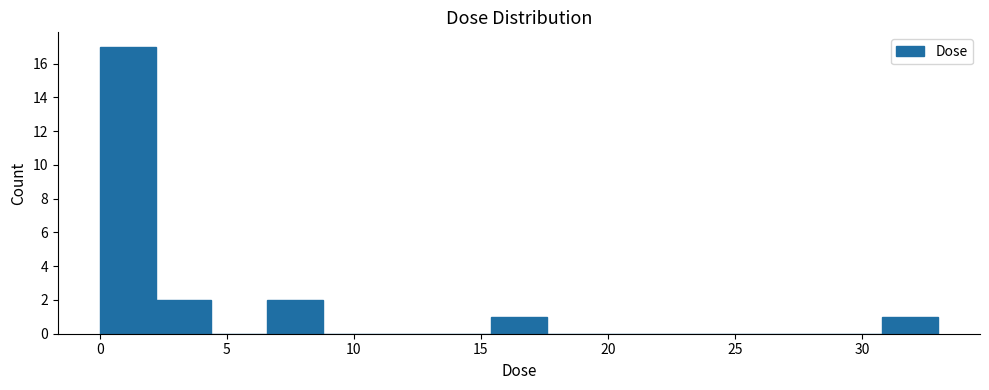

What is the height of the bar covering 31.0 to 33.0 on the x-axis? Neither the bar edges nor the heights are printed on the chart, so give them approximately, as read against the axes.

1